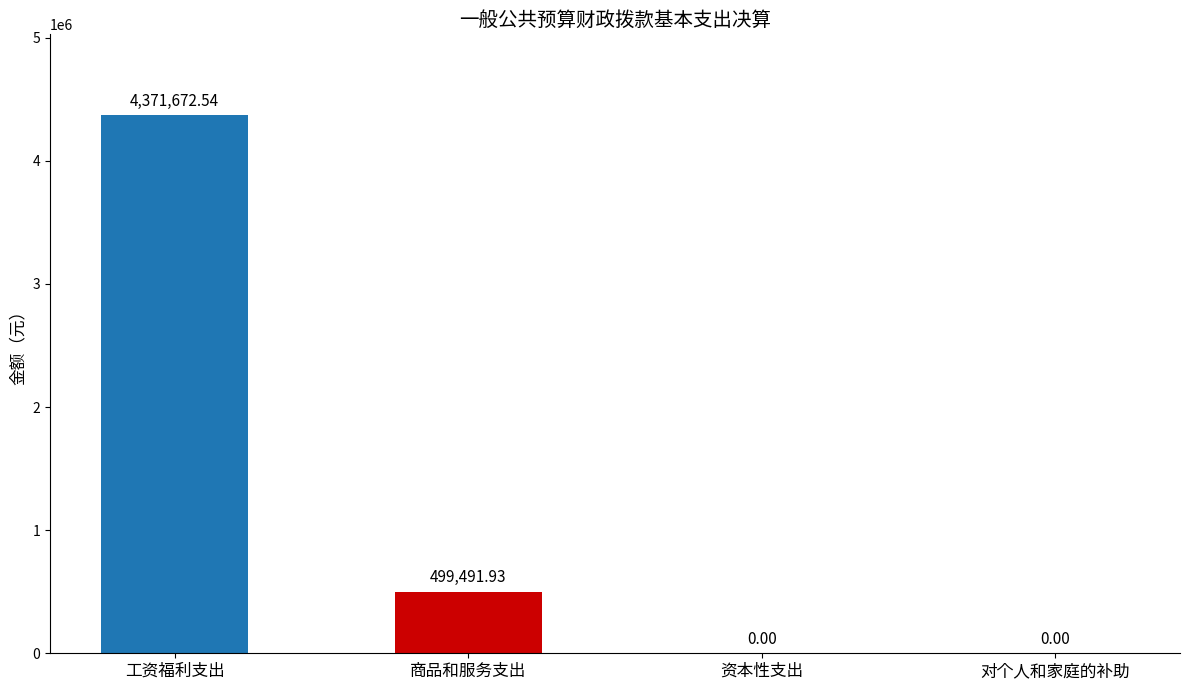

The chart shows a value of 4371672.5 at 工资福利支出. True or false?

True